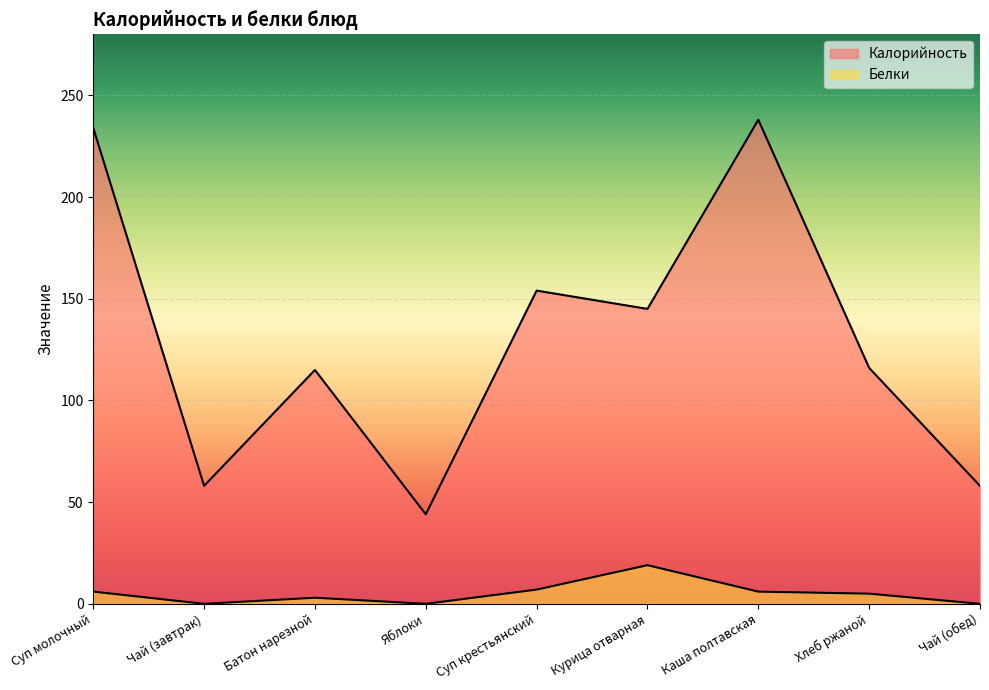

Which series has the largest range (max minus min)?

Калорийность